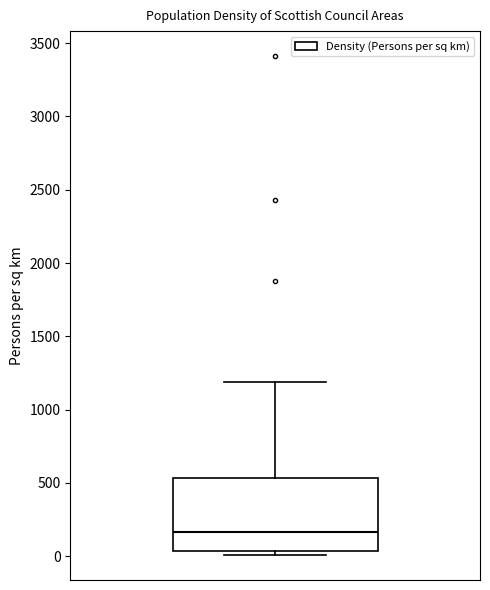

Where is the upper edge of the box on the y-axis? The values are not printed on the chart, so give them approximately, as read against the axis.

550